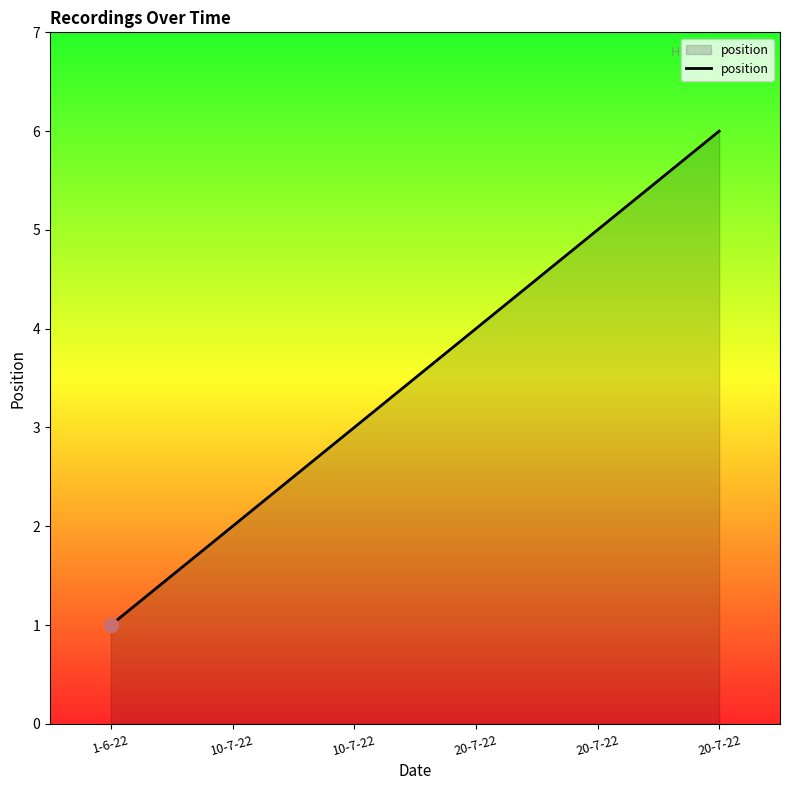

How many lines are shown in the chart?

1